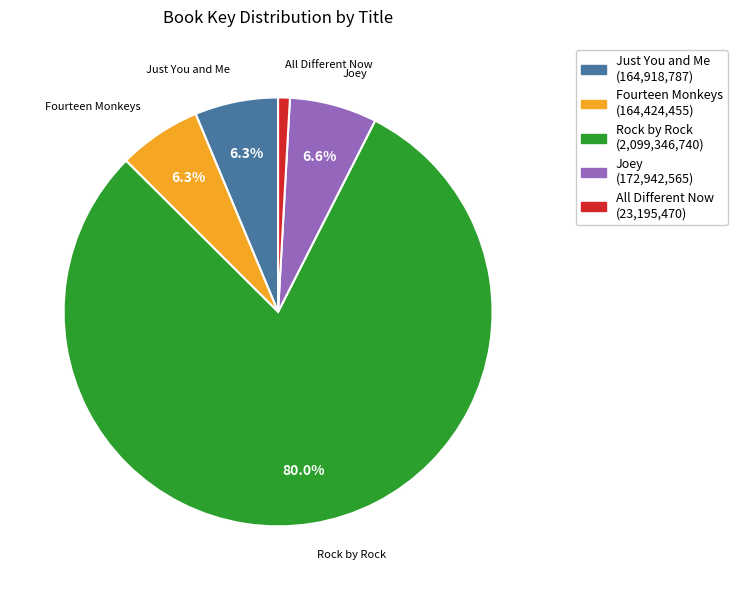

Is there a majority slice in this chart?

Yes